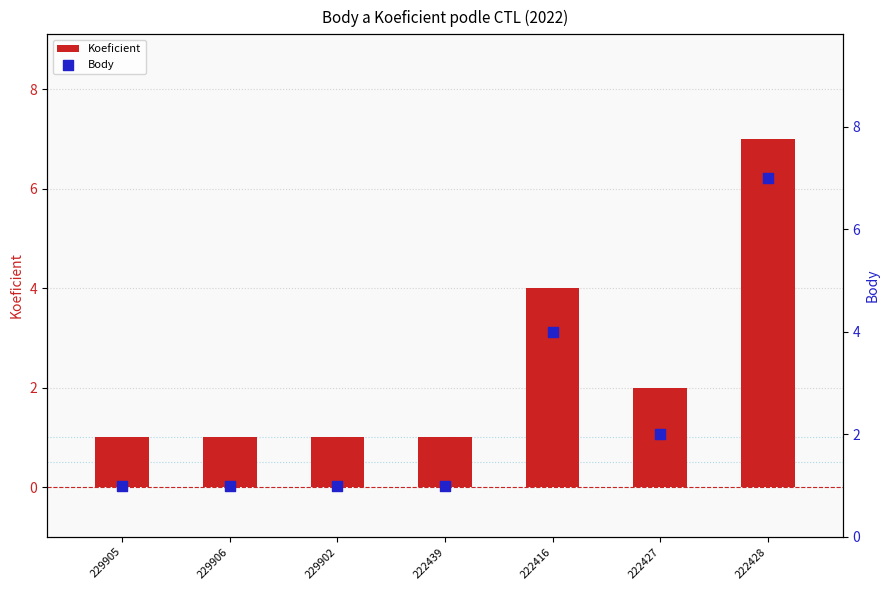

What is the total value across all series at 229905?

2